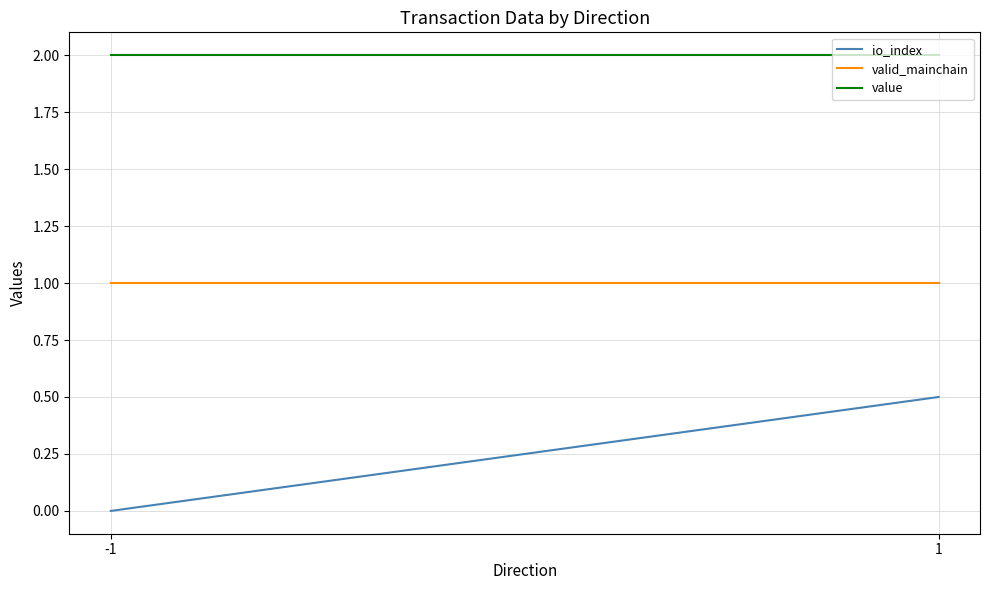

Which has a higher value, 1 or -1?

1